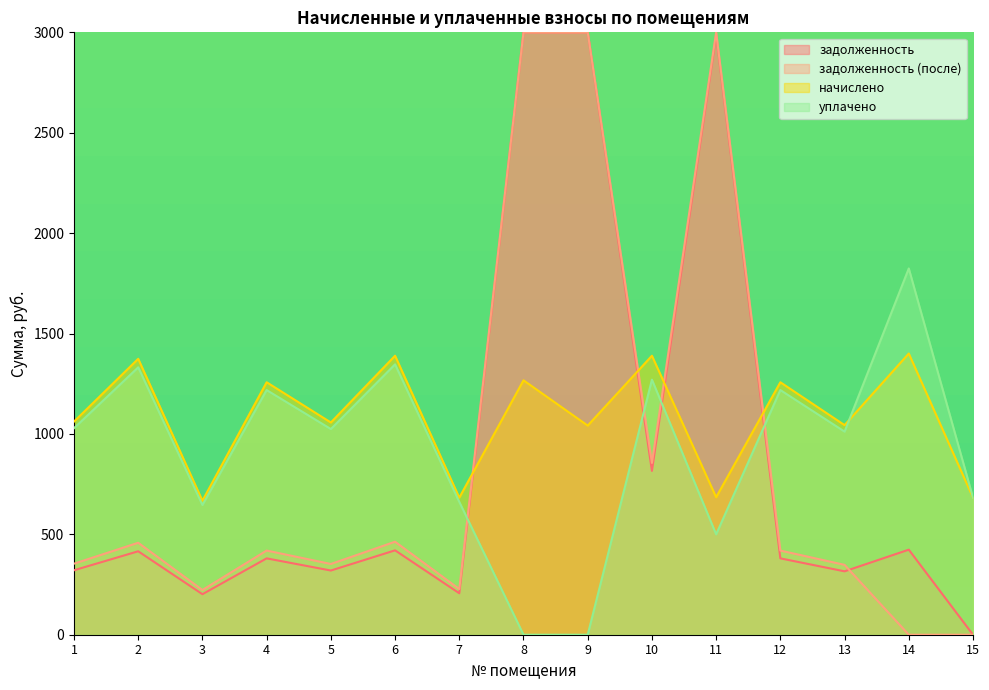

What is the average value of the начислено series?

1083.7